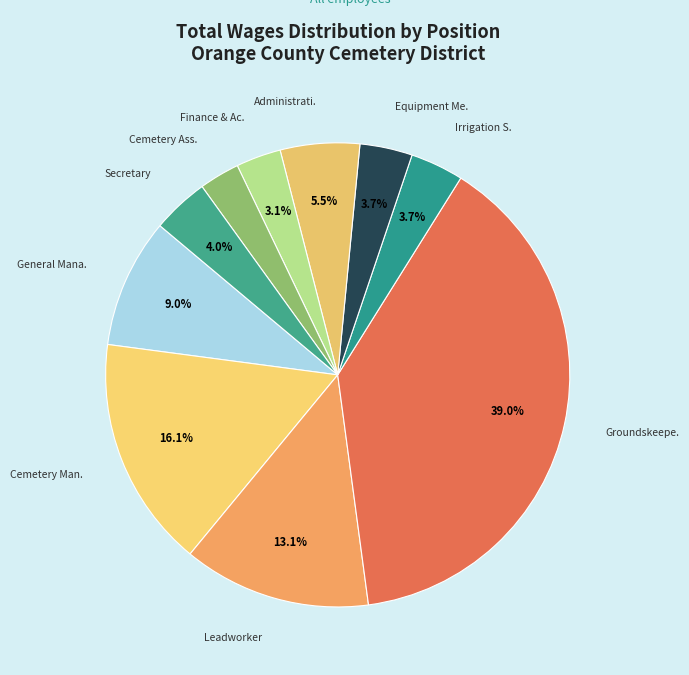

Which category has the biggest portion of the pie?

Groundskeeper